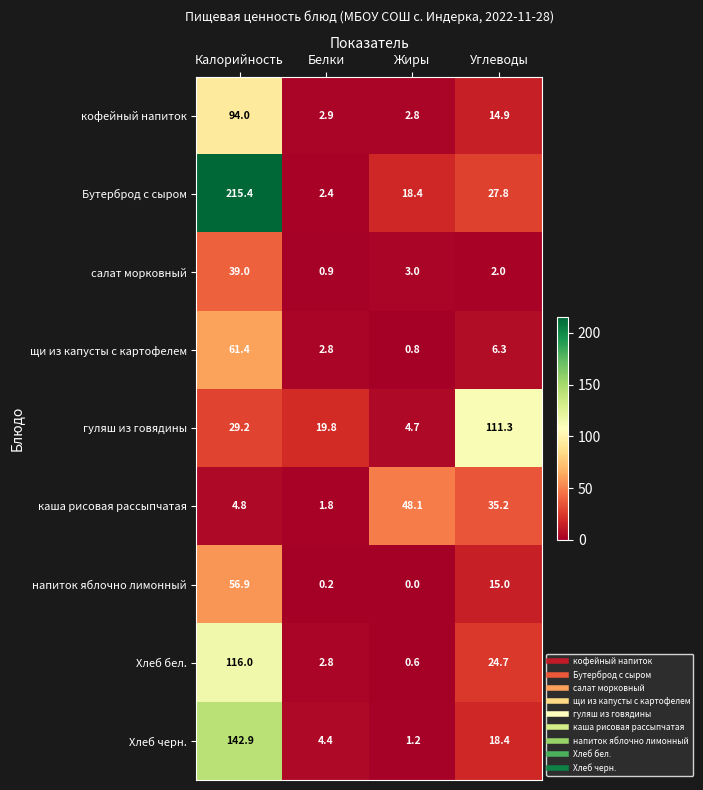

True or false: напиток яблочно лимонный has a value of -22.5 at Жиры.

False